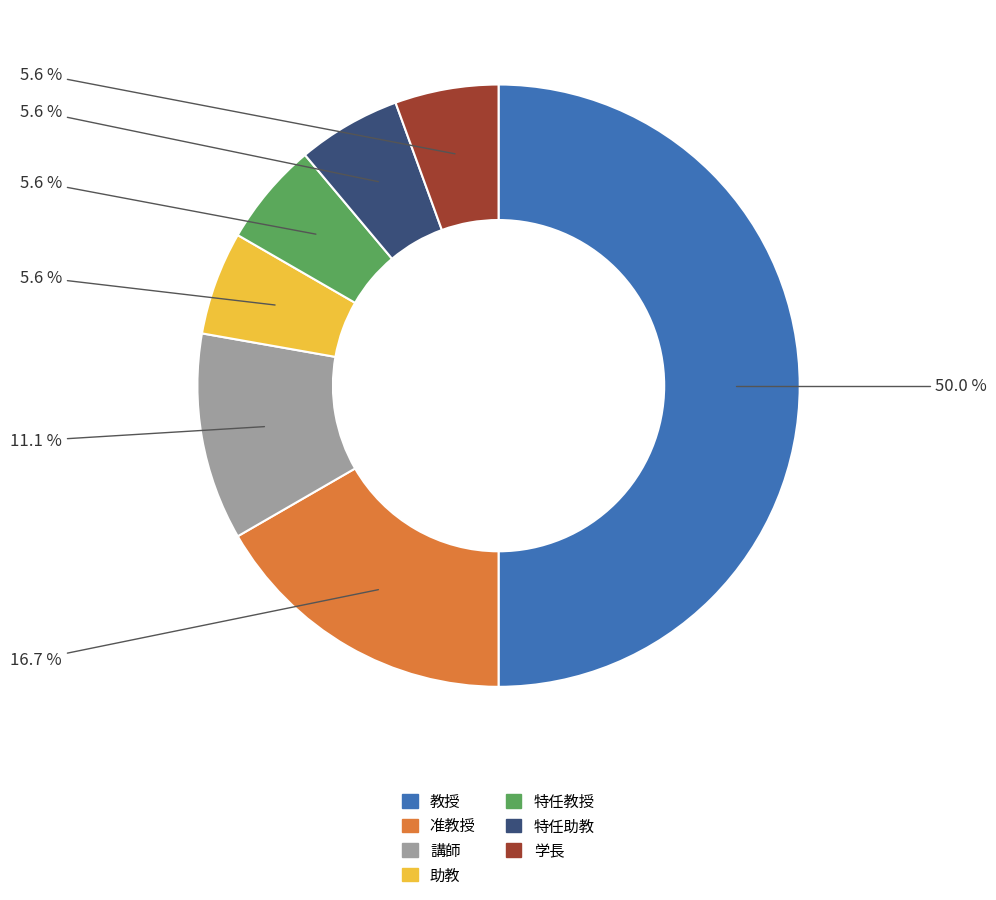

Combined, do 助教 and 教授 account for over 50%?

Yes